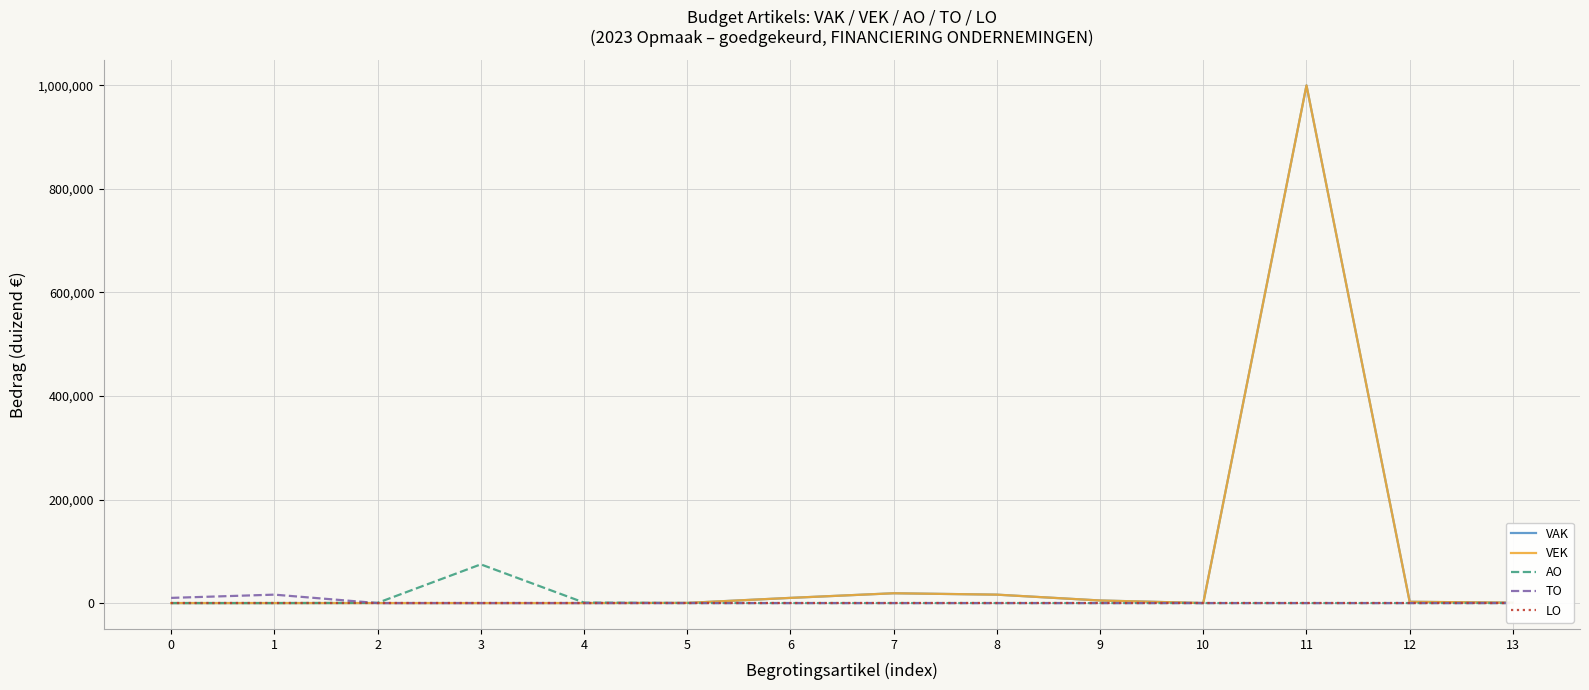

Is it true that VAK equals 4981 at 9?

True